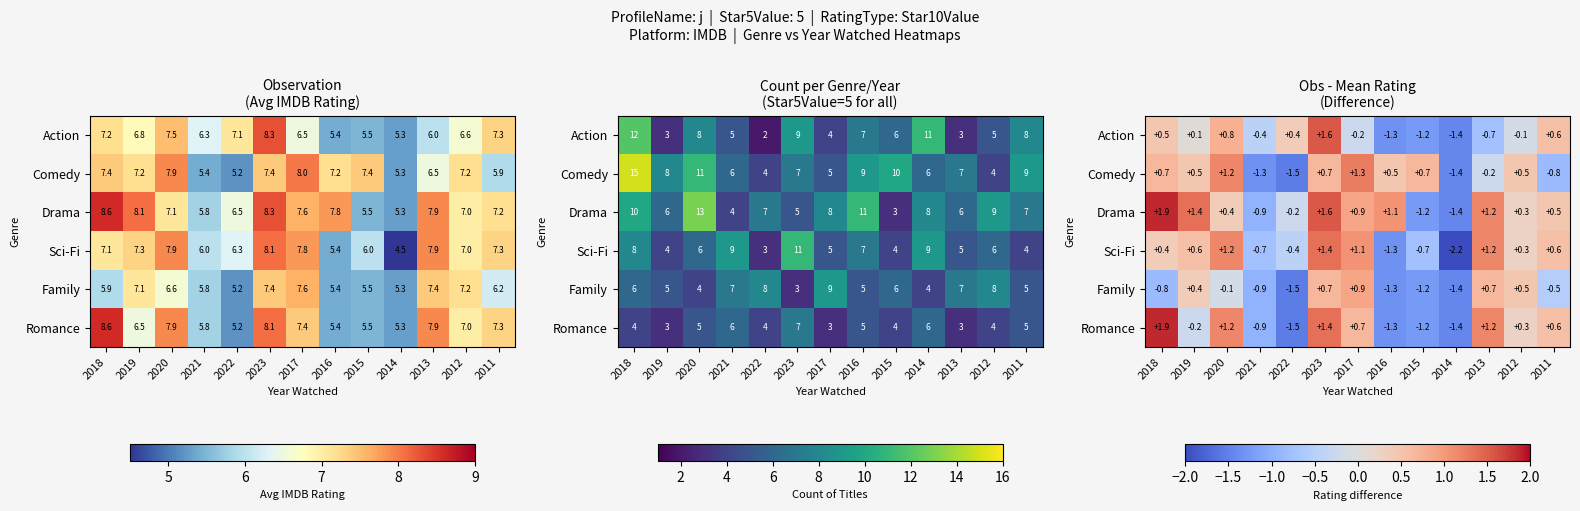

What is the greatest value displayed?

1.9